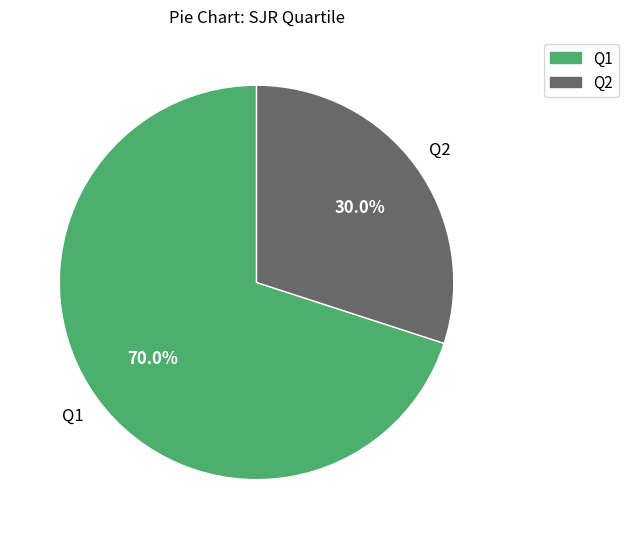

How many slices are in this pie chart?

2